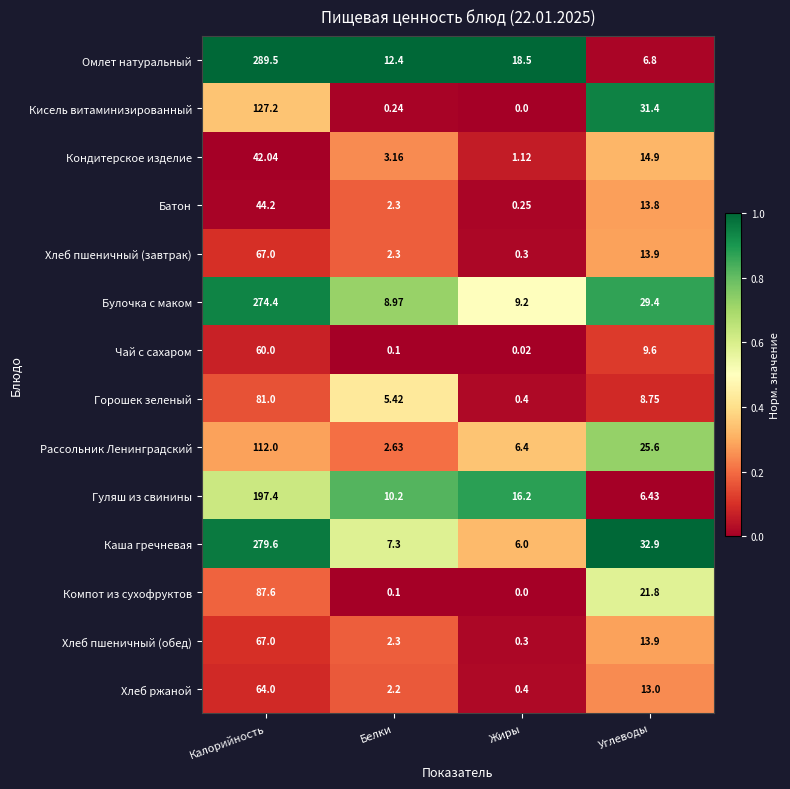

Where does the Хлеб пшеничный (завтрак) series first go above 13?

Калорийность